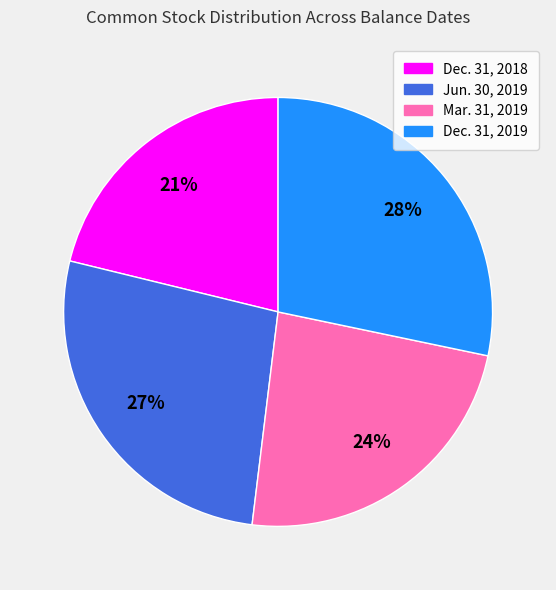

Rank the categories by value from highest to lowest.

Dec. 31, 2019, Jun. 30, 2019, Mar. 31, 2019, Dec. 31, 2018